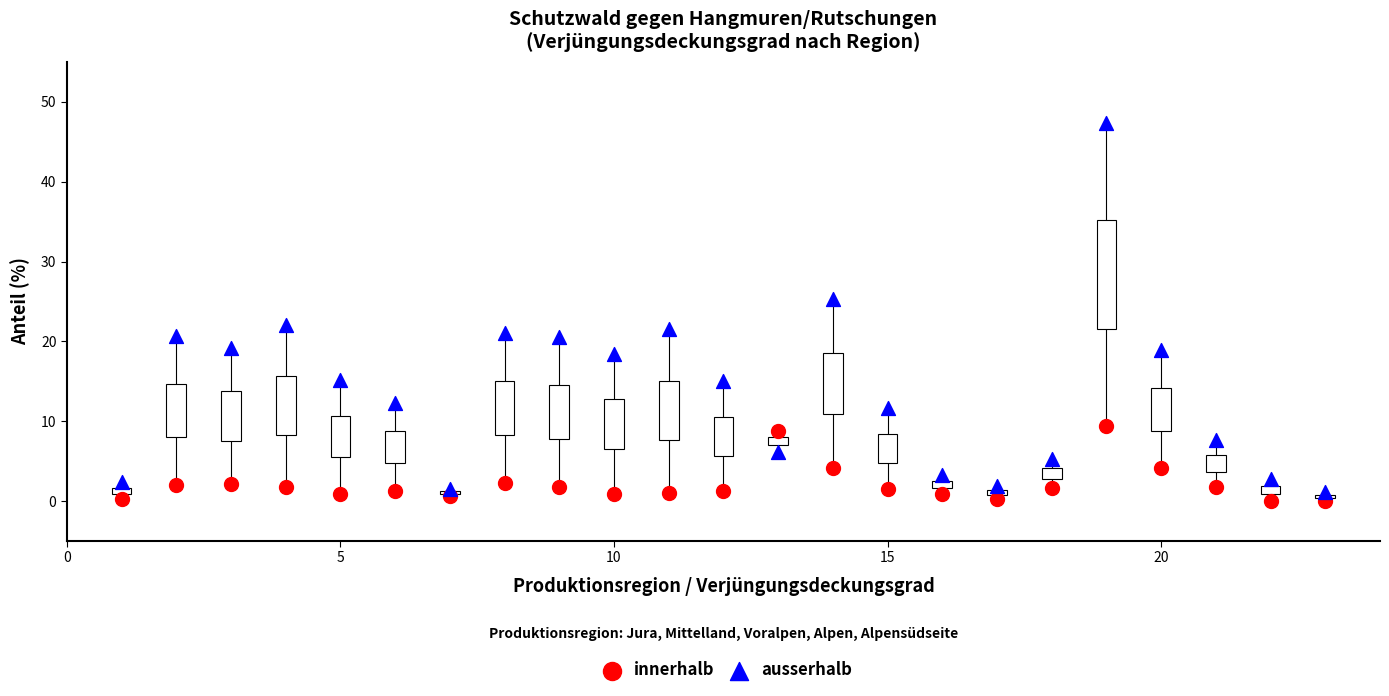

Which series has the widest spread of Y values?

ausserhalb